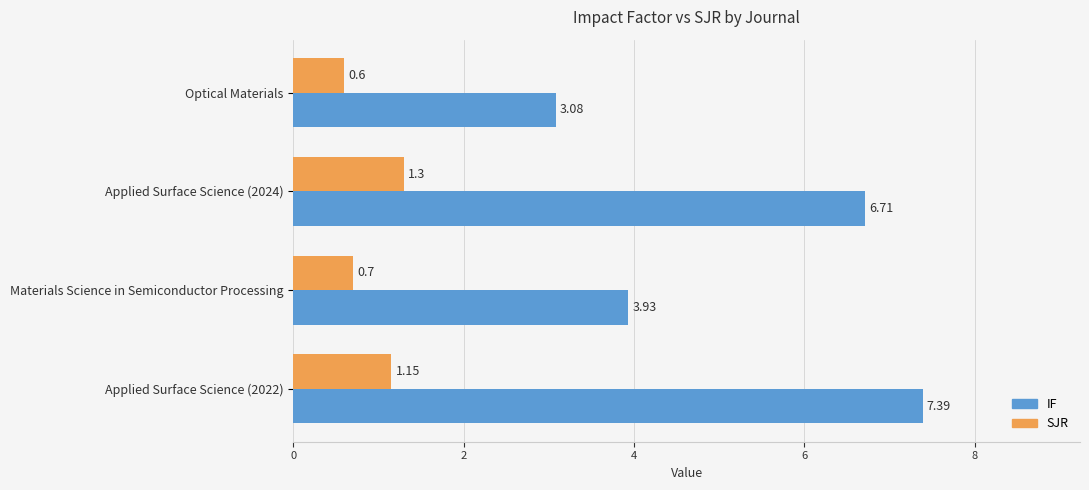

At which category is the sum across all series the highest?

Applied Surface Science (2022)